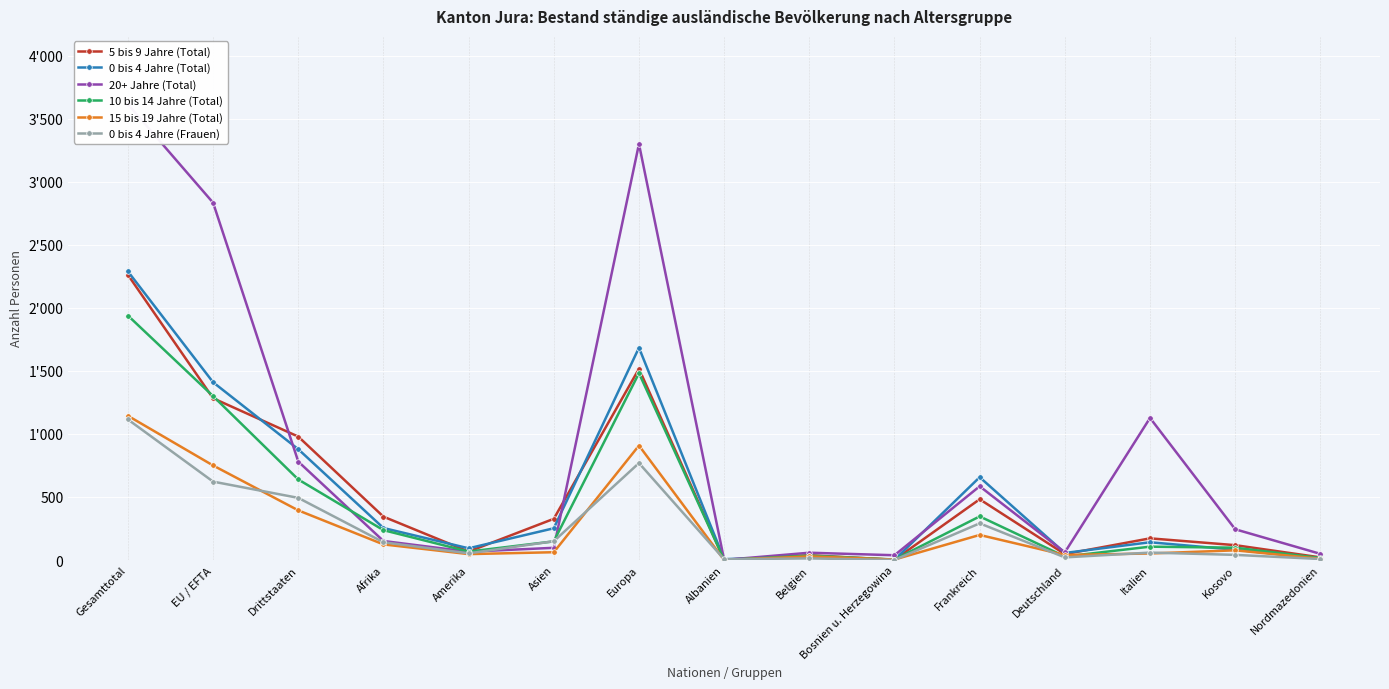

Where is the first local maximum for 0 bis 4 Jahre (Total)?

Europa